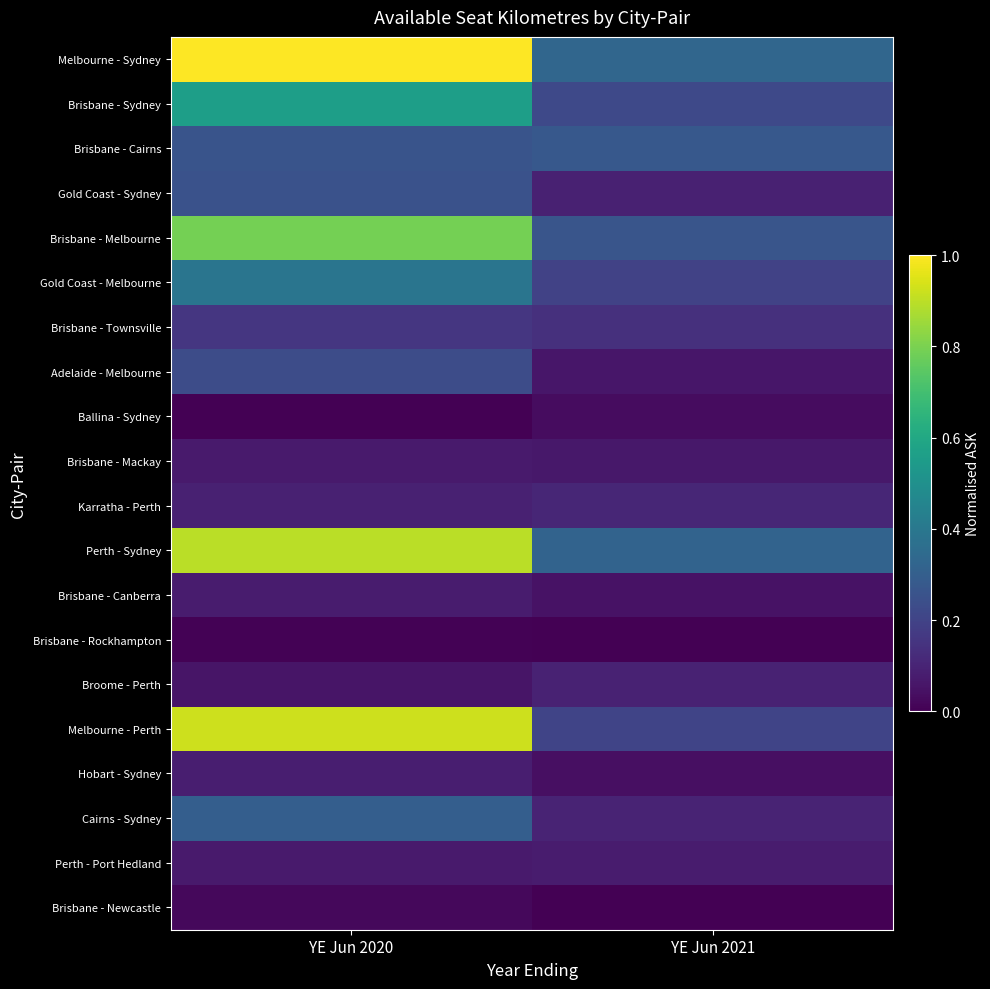

Reading left to right, what are all the values shown in this chart?

Melbourne - Sydney: YE Jun 2020=1.0	YE Jun 2021=0.3
Brisbane - Sydney: YE Jun 2020=0.6	YE Jun 2021=0.2
Brisbane - Cairns: YE Jun 2020=0.3	YE Jun 2021=0.3
Gold Coast - Sydney: YE Jun 2020=0.3	YE Jun 2021=0.1
Brisbane - Melbourne: YE Jun 2020=0.8	YE Jun 2021=0.3
Gold Coast - Melbourne: YE Jun 2020=0.4	YE Jun 2021=0.2
Brisbane - Townsville: YE Jun 2020=0.2	YE Jun 2021=0.1
Adelaide - Melbourne: YE Jun 2020=0.2	YE Jun 2021=0.1
Ballina - Sydney: YE Jun 2020=0.0	YE Jun 2021=0.0
Brisbane - Mackay: YE Jun 2020=0.1	YE Jun 2021=0.1
Karratha - Perth: YE Jun 2020=0.1	YE Jun 2021=0.1
Perth - Sydney: YE Jun 2020=0.9	YE Jun 2021=0.3
Brisbane - Canberra: YE Jun 2020=0.1	YE Jun 2021=0.0
Brisbane - Rockhampton: YE Jun 2020=0.0	YE Jun 2021=0.0
Broome - Perth: YE Jun 2020=0.1	YE Jun 2021=0.1
Melbourne - Perth: YE Jun 2020=0.9	YE Jun 2021=0.2
Hobart - Sydney: YE Jun 2020=0.1	YE Jun 2021=0.0
Cairns - Sydney: YE Jun 2020=0.3	YE Jun 2021=0.1
Perth - Port Hedland: YE Jun 2020=0.1	YE Jun 2021=0.1
Brisbane - Newcastle: YE Jun 2020=0.0	YE Jun 2021=0.0